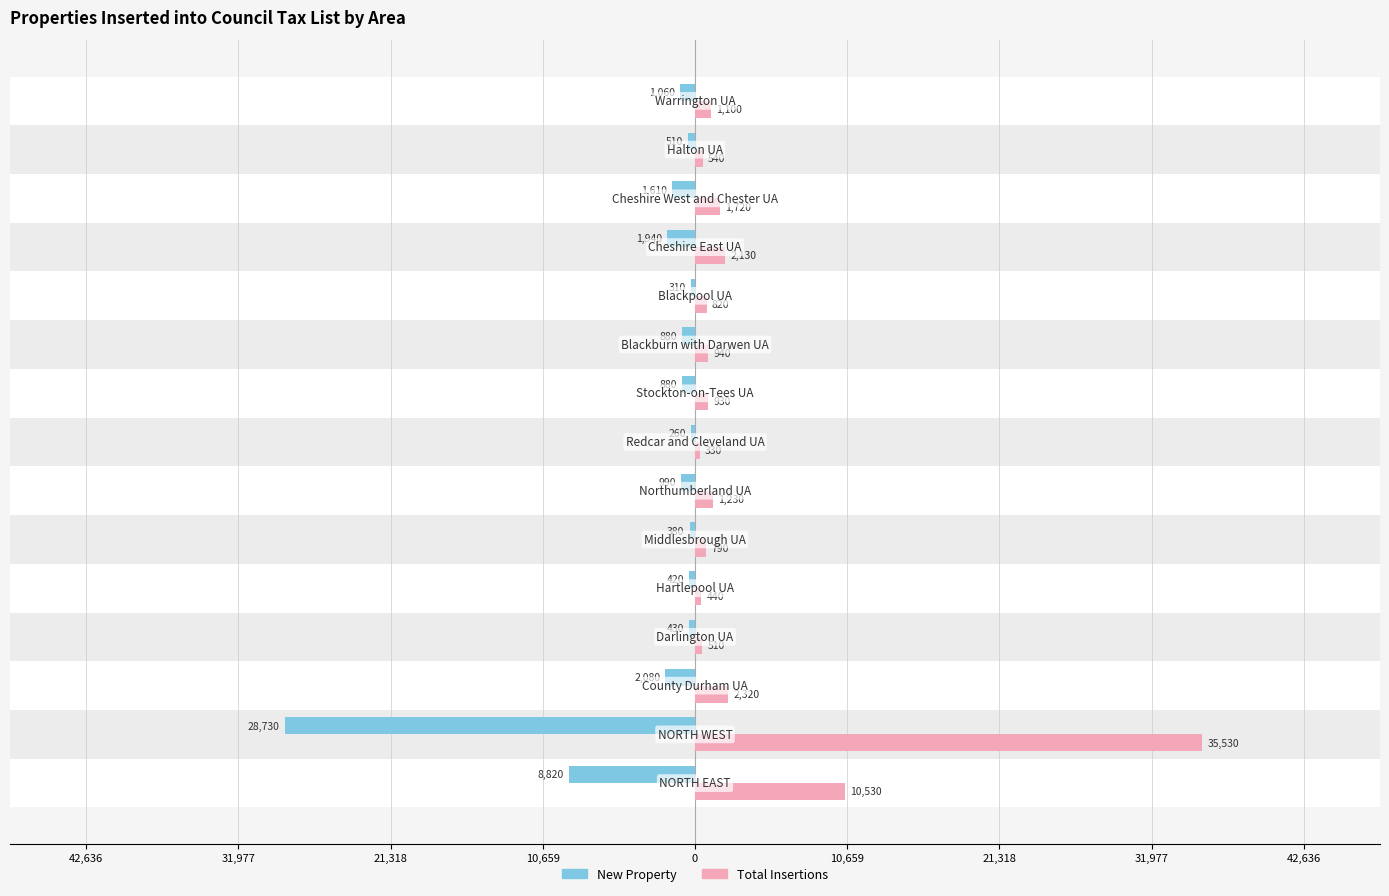

What is the maximum value for Total Insertions?

35530